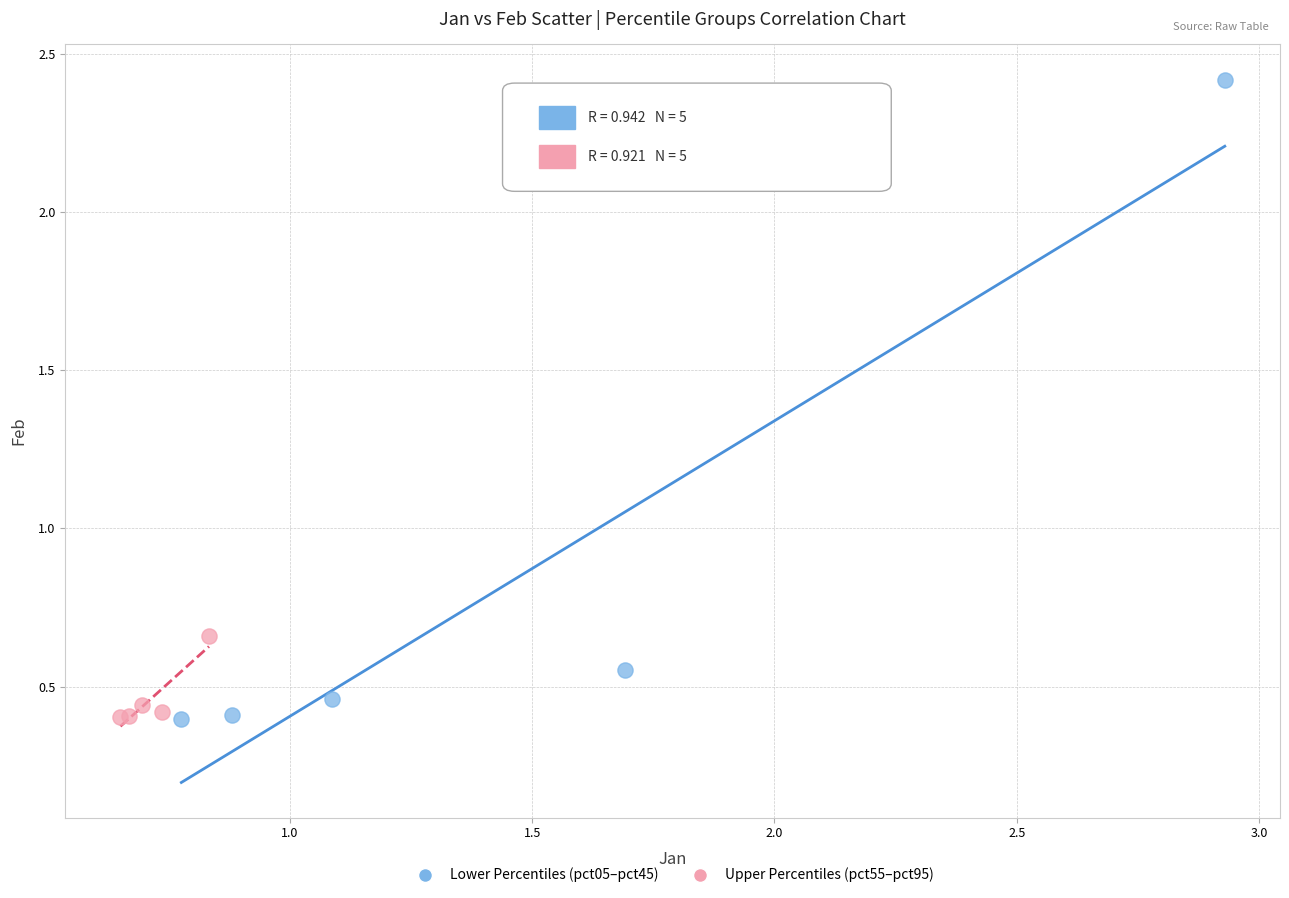

Which series has the largest Y range (max minus min)?

Lower Percentiles (pct05–pct45)